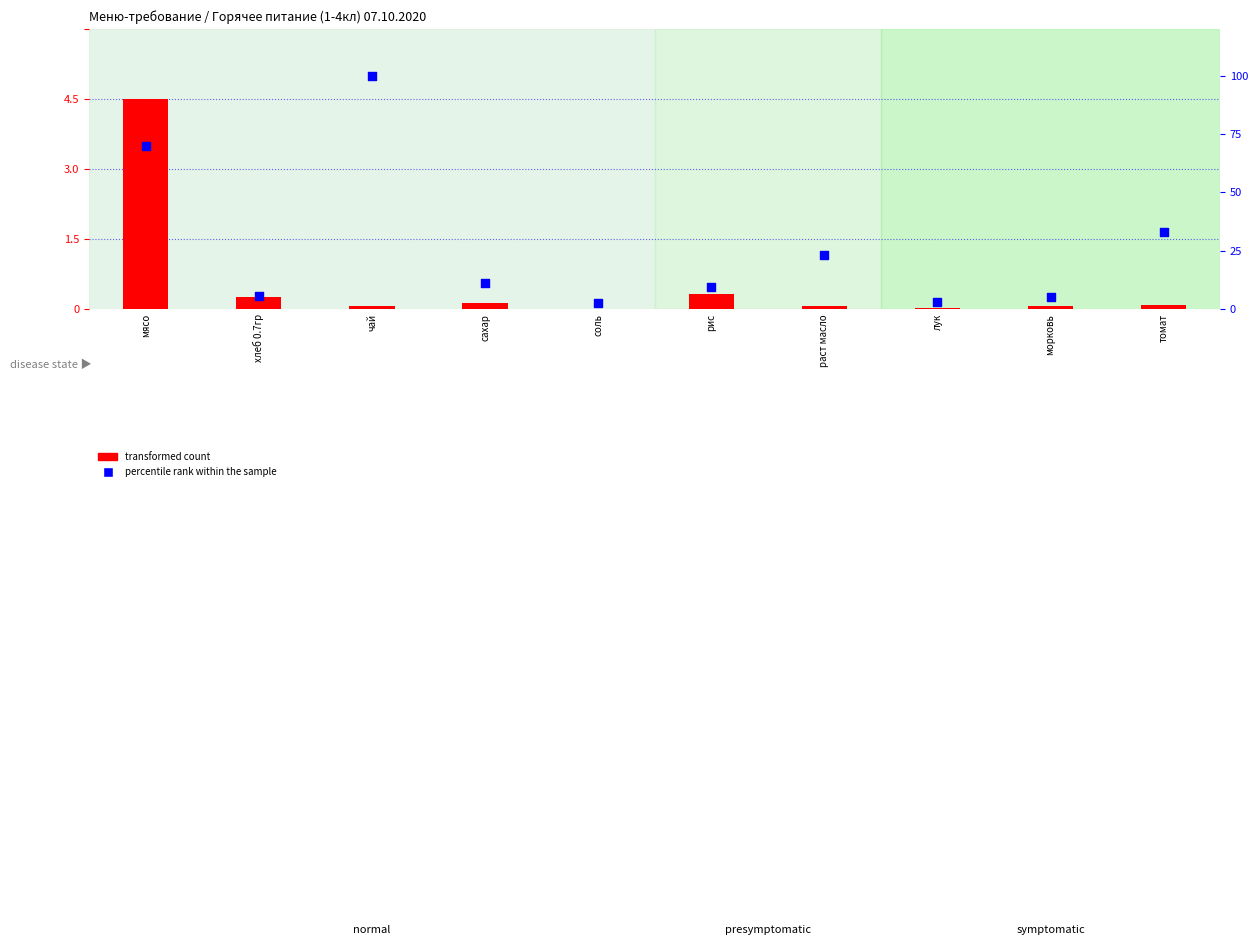

Which series reaches the maximum Y coordinate?

percentile rank within the sample